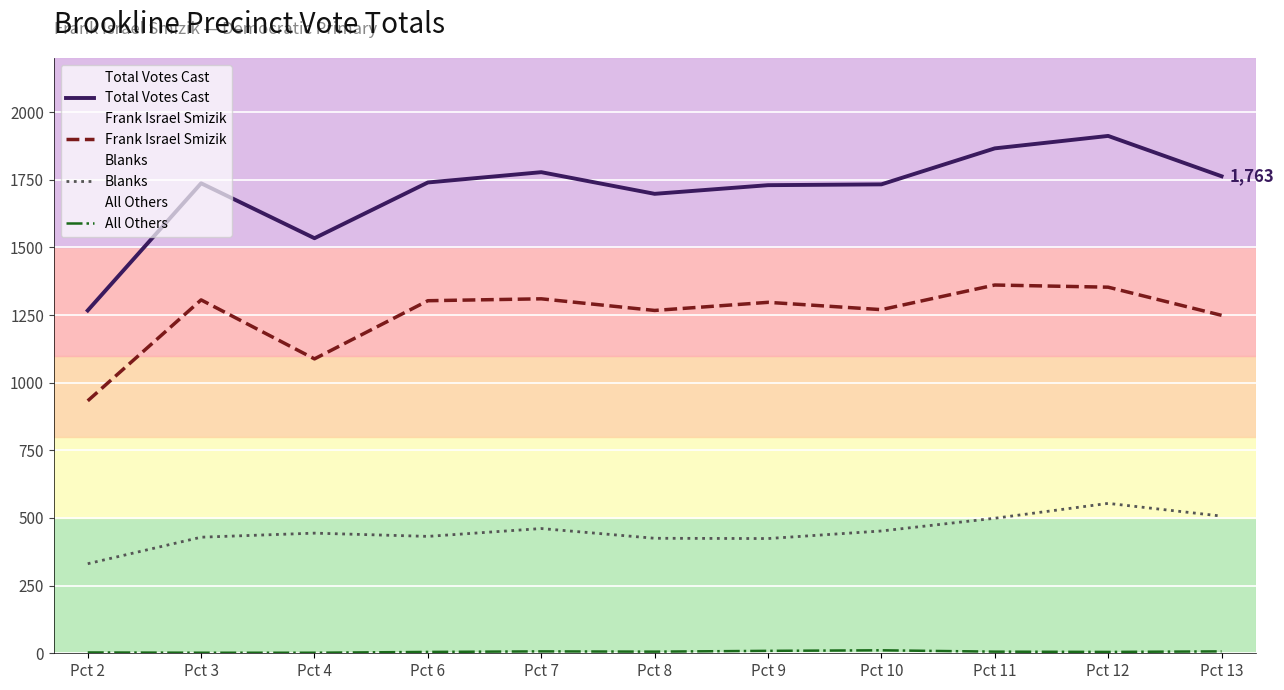

What is the maximum value for Blanks?

554